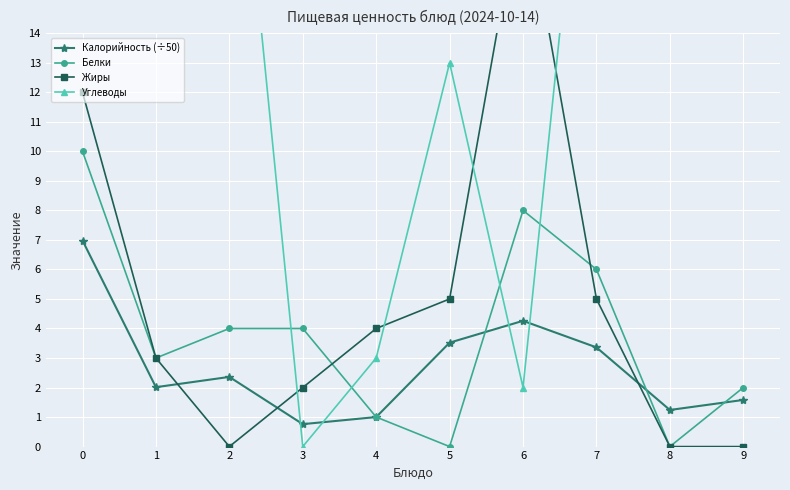

What is the total value across all series at 1?

24.0